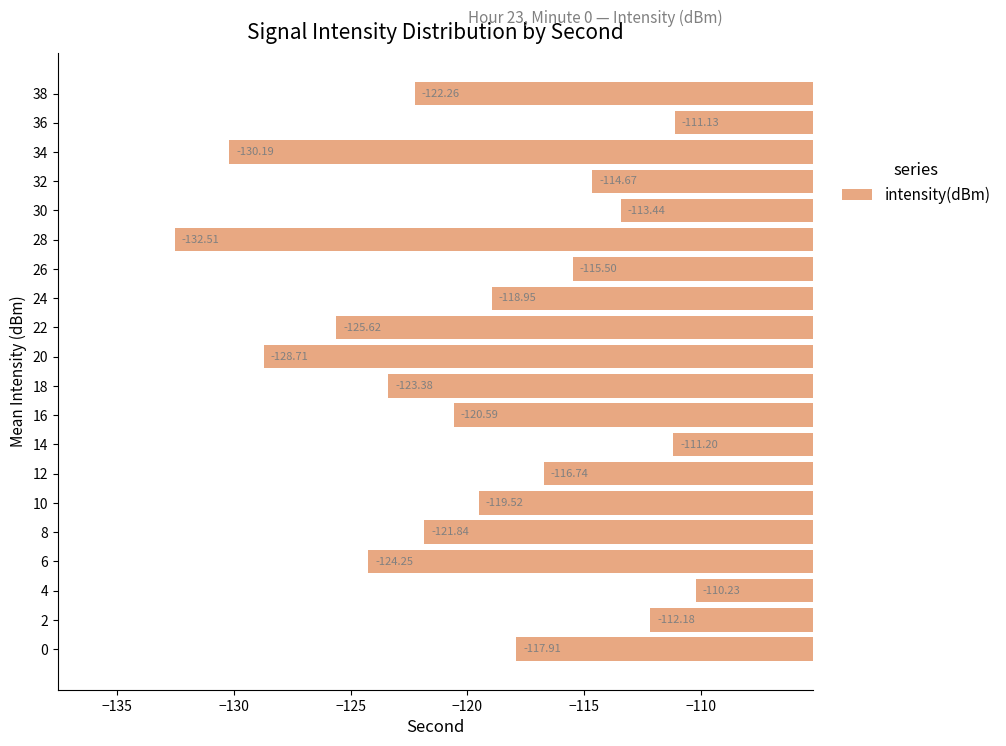

Which category has the highest value across all series?

4